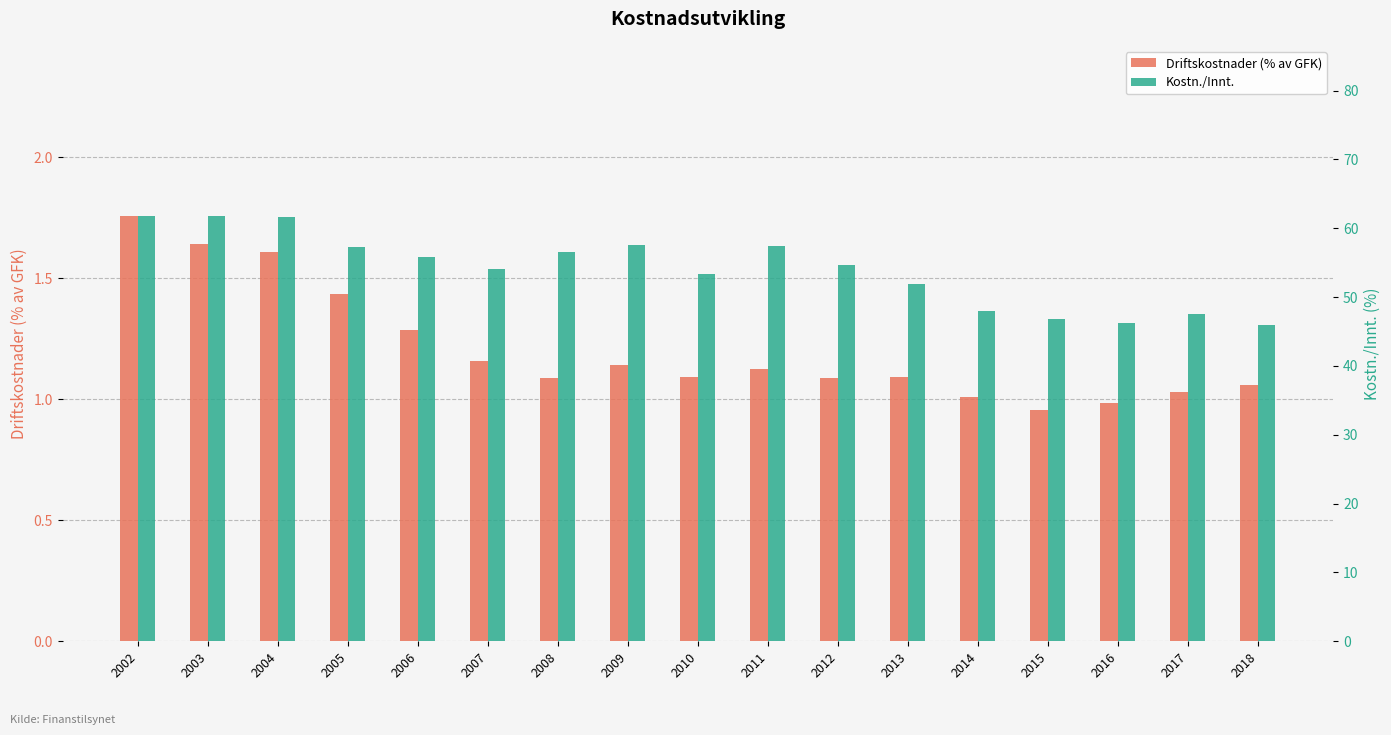

The Kostn./Innt. series shows 102.7 at 2002. True or false?

False